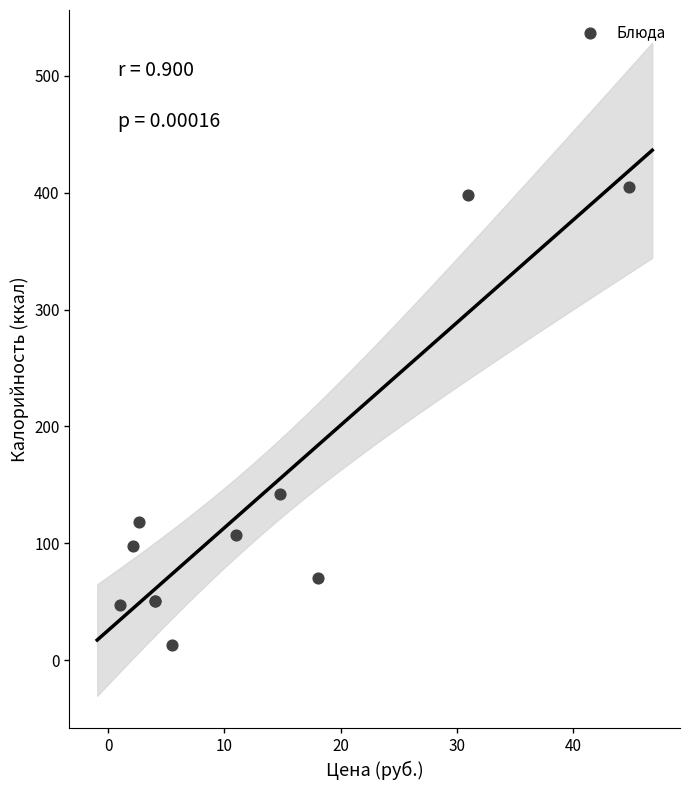

What Y value in the scatter plot is closest to 209?

142.5